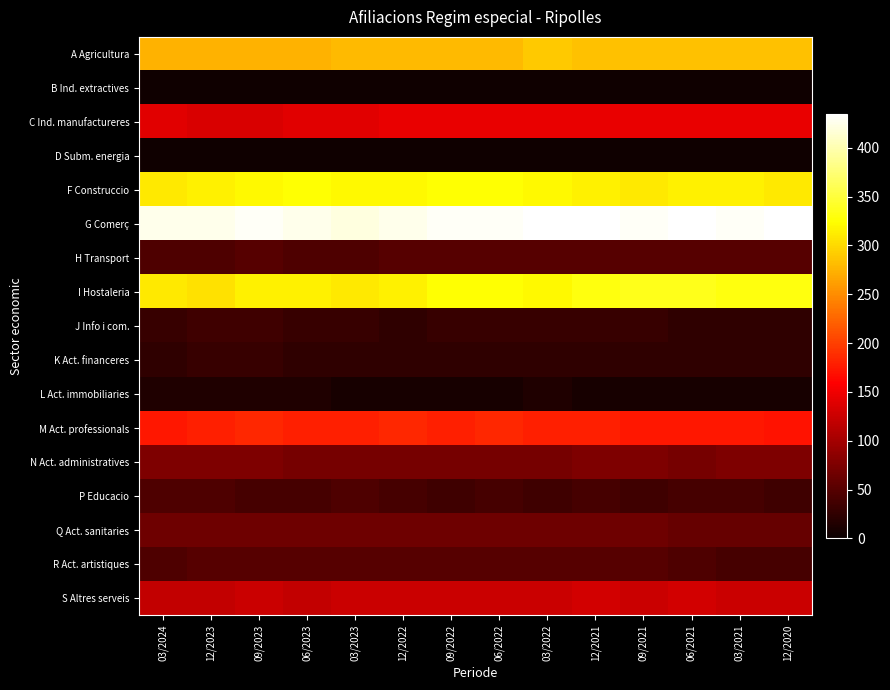

Count the number of data series in this chart.

17